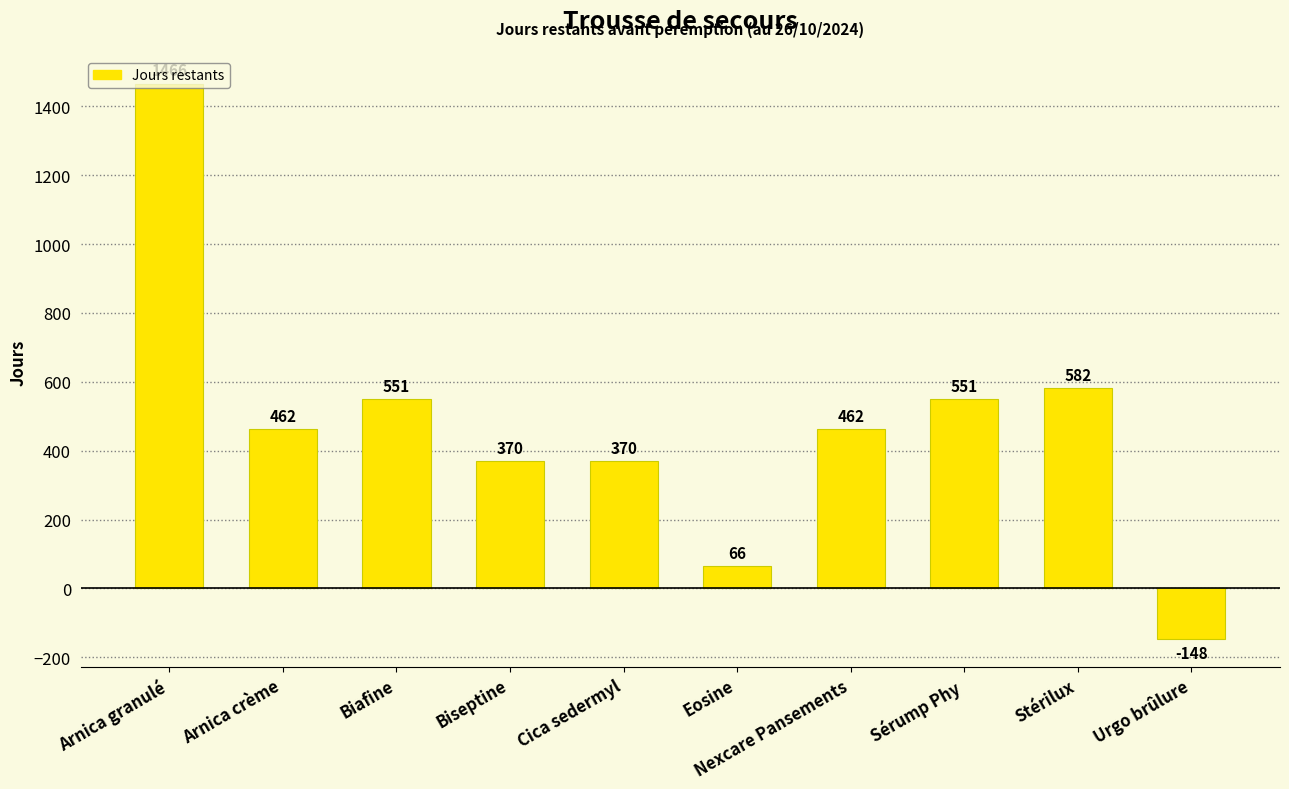

How many negative values are there?

1